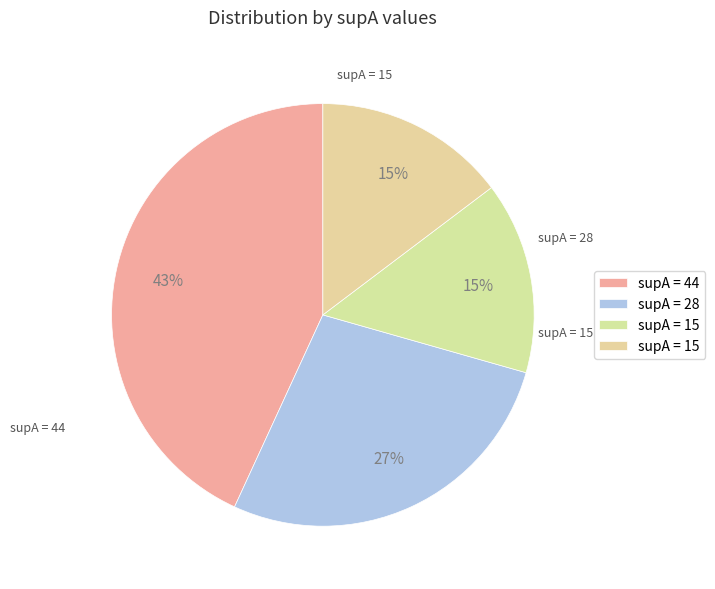

How many segments does this pie chart have?

4